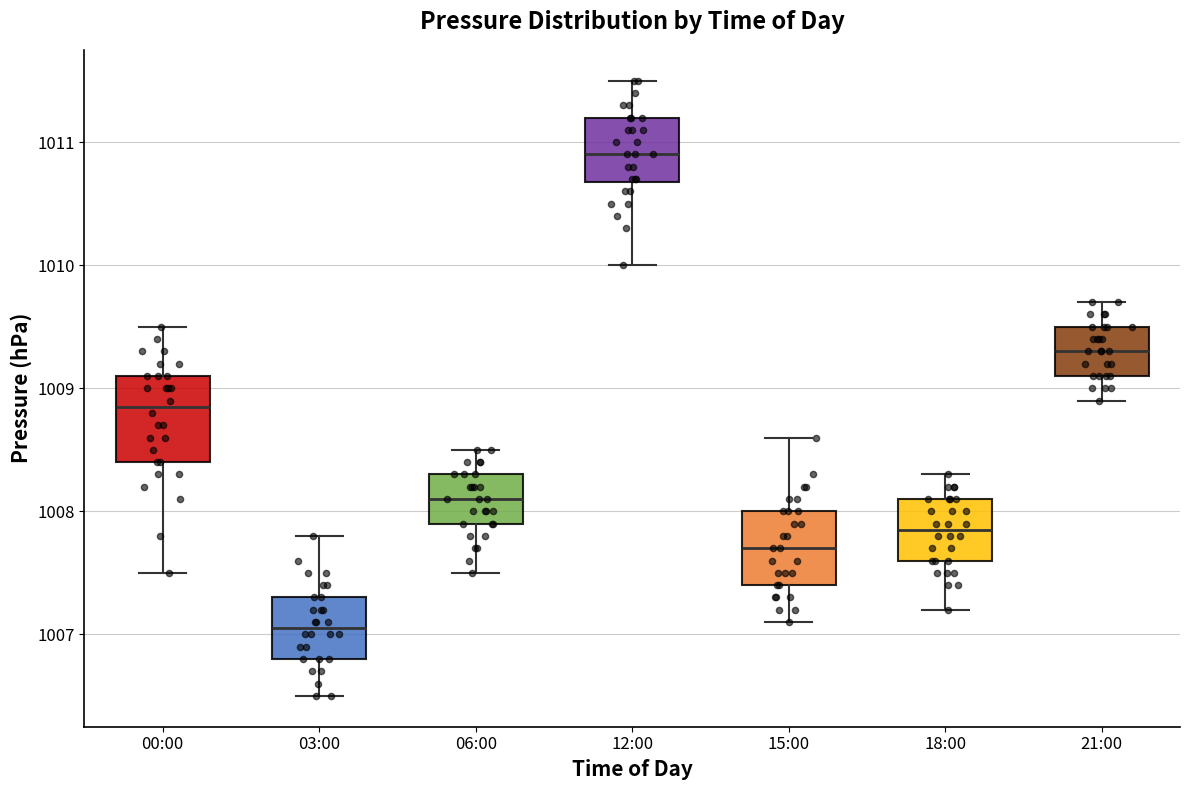

Reading left to right, transcribe this box plot: for each box, give where its median line is, the range the box spans, and where its two whiskers end, as read against the y-axis. The values are not printed on the chart, so give them approximately, as read against the axis.

00:00: median 1008.9, box 1008.4 to 1009.1, whiskers 1007.5 to 1009.5
03:00: median 1007.1, box 1006.8 to 1007.3, whiskers 1006.5 to 1007.8
06:00: median 1008.1, box 1007.9 to 1008.3, whiskers 1007.5 to 1008.5
12:00: median 1010.9, box 1010.7 to 1011.2, whiskers 1010.0 to 1011.5
15:00: median 1007.7, box 1007.4 to 1008.0, whiskers 1007.1 to 1008.6
18:00: median 1007.9, box 1007.6 to 1008.1, whiskers 1007.2 to 1008.3
21:00: median 1009.3, box 1009.1 to 1009.5, whiskers 1008.9 to 1009.7